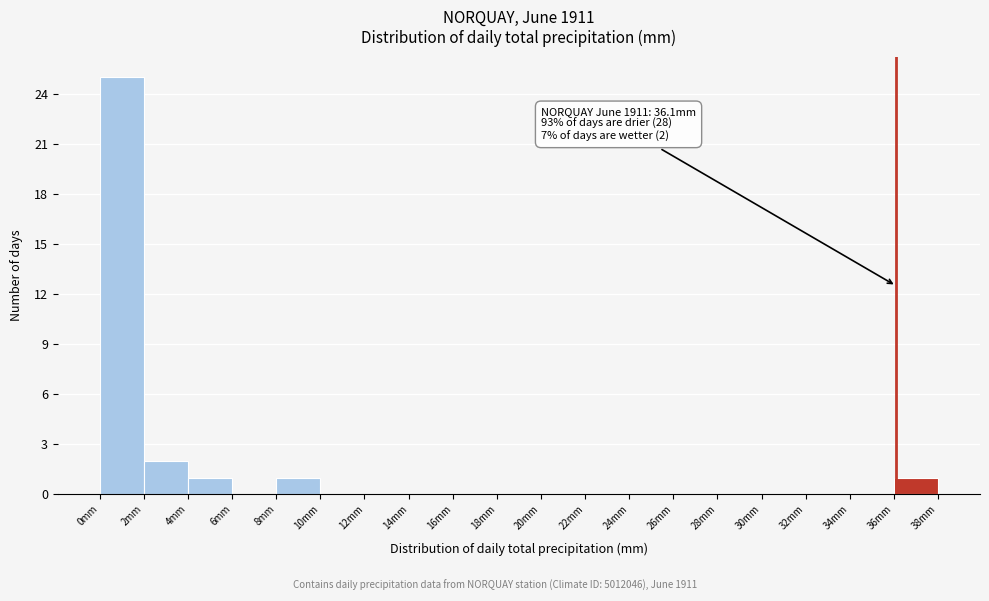

Over which range of the x-axis is the bar tallest?

0 to 2